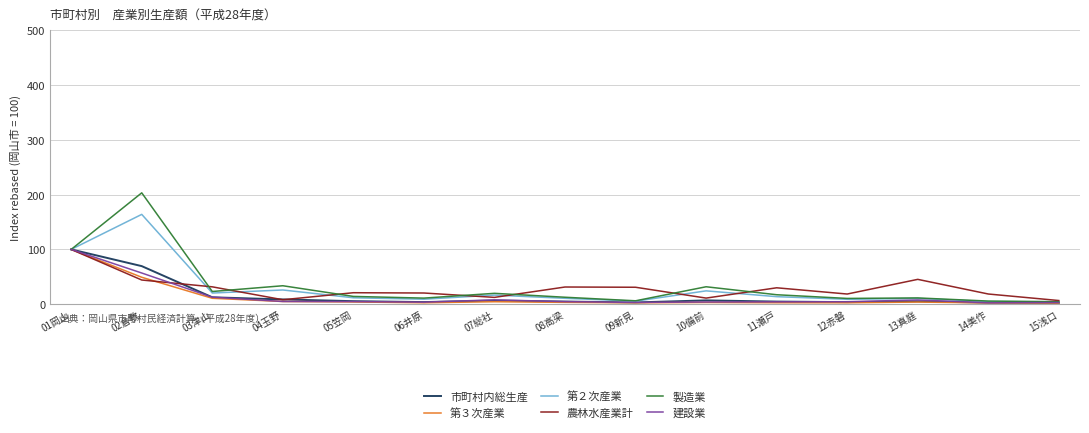

Is the value of 第２次産業 at 03津山 greater than the value of 第３次産業 at 07総社?

Yes